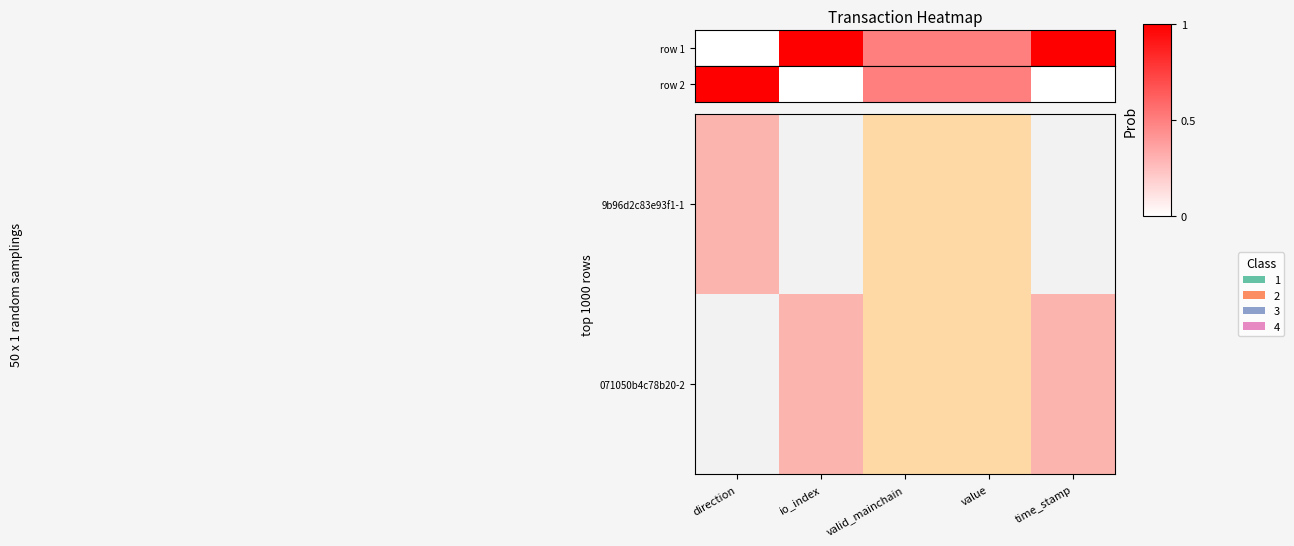

What is the maximum value shown in the chart?

1.0